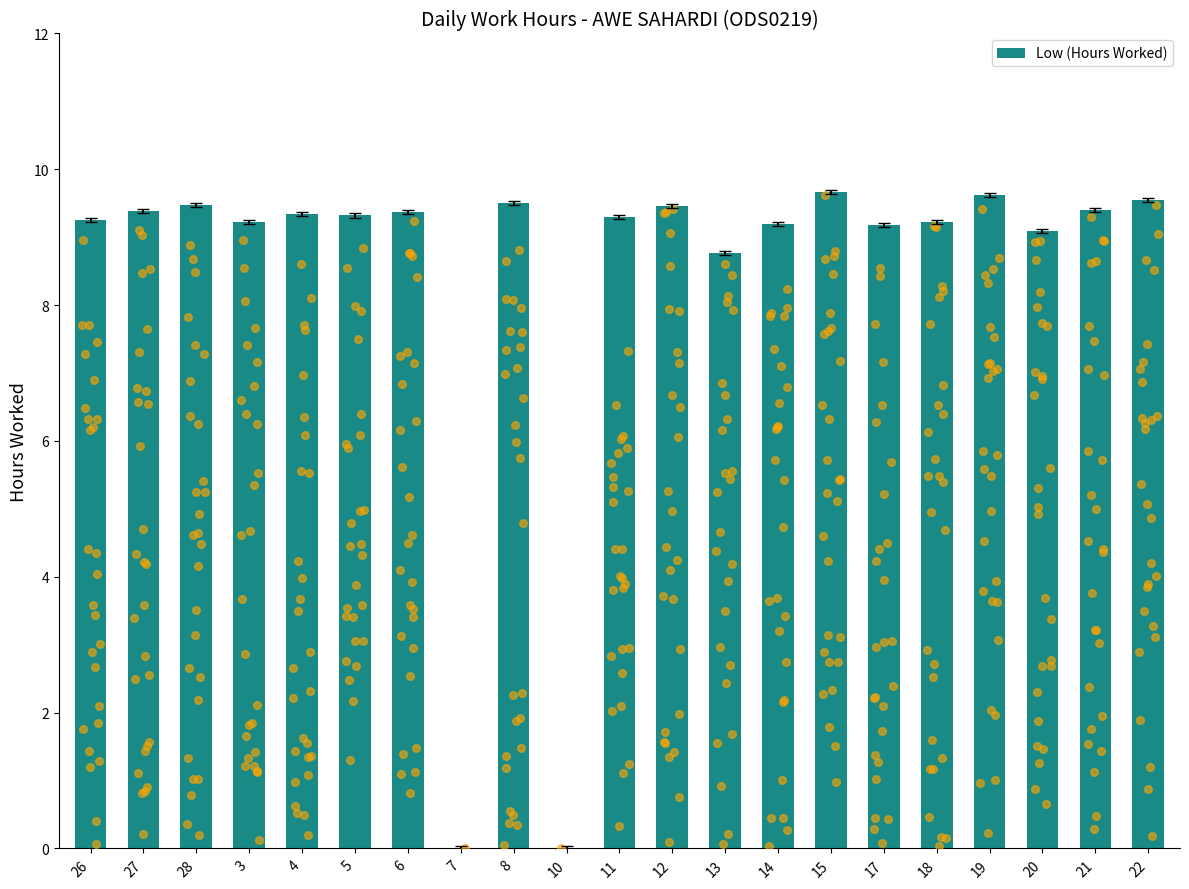

What is the change in value from 5 to 14?

-0.1